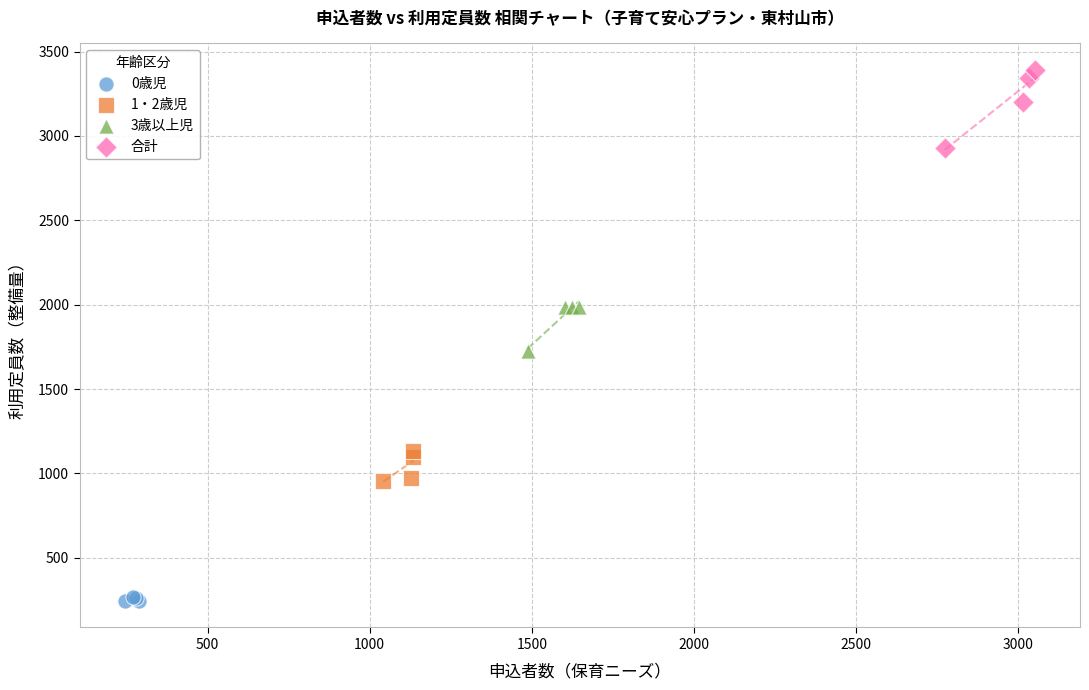

Which series reaches the maximum Y coordinate?

合計